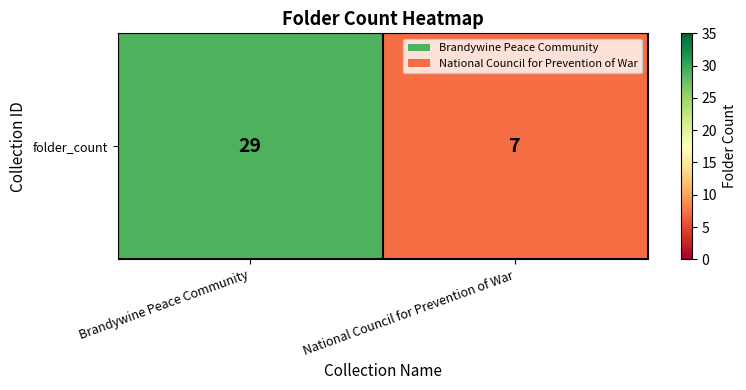

How many categories are shown in the chart?

2